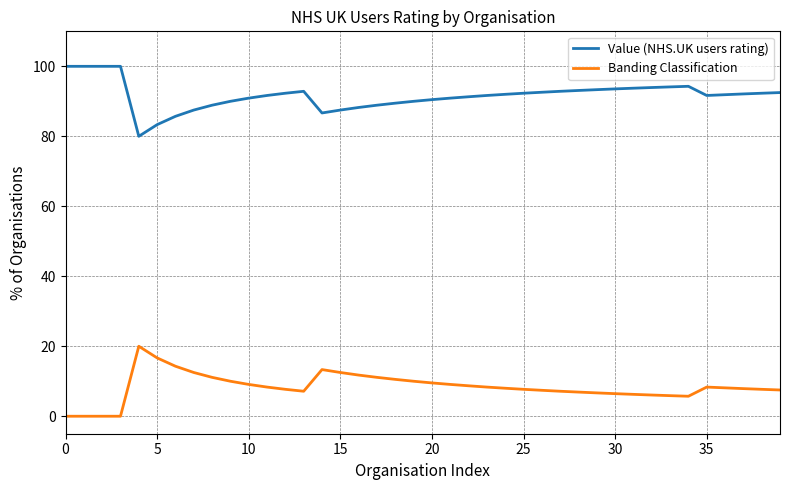

List the series in order of their overall mean, highest first.

Value (NHS.UK users rating), Banding Classification